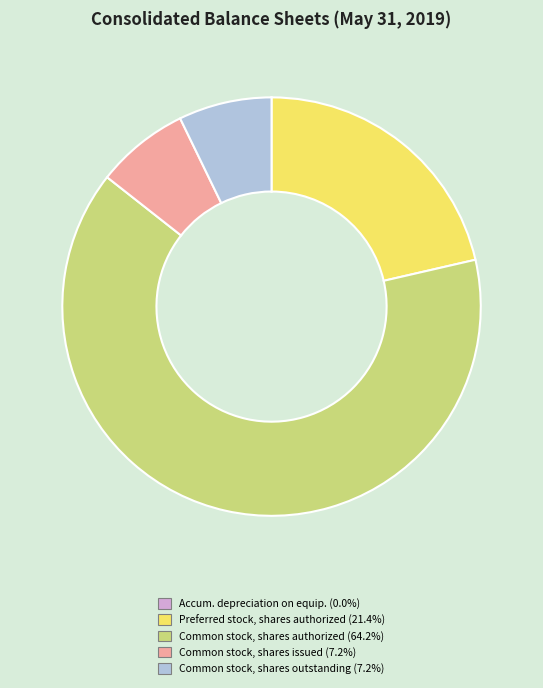

Does any single category account for the majority?

Yes